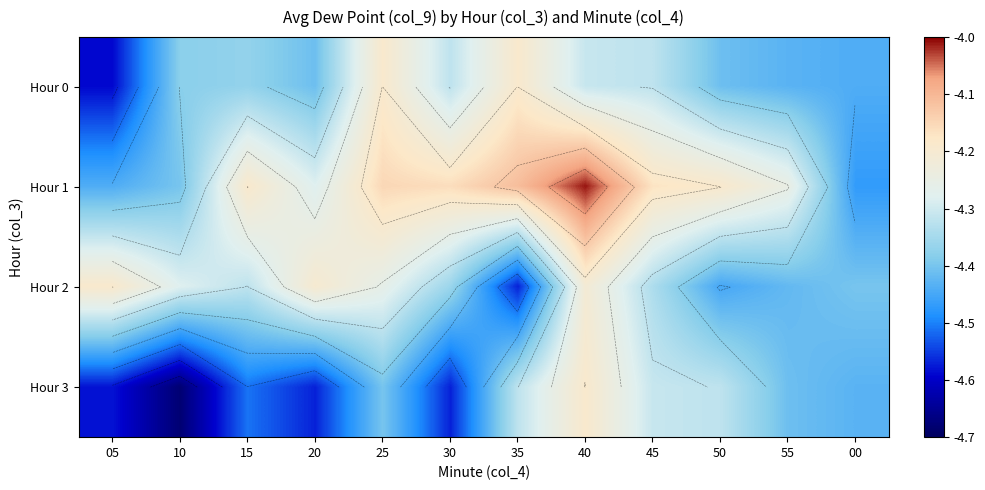

What is the minimum value for Hour 0?

-4.6